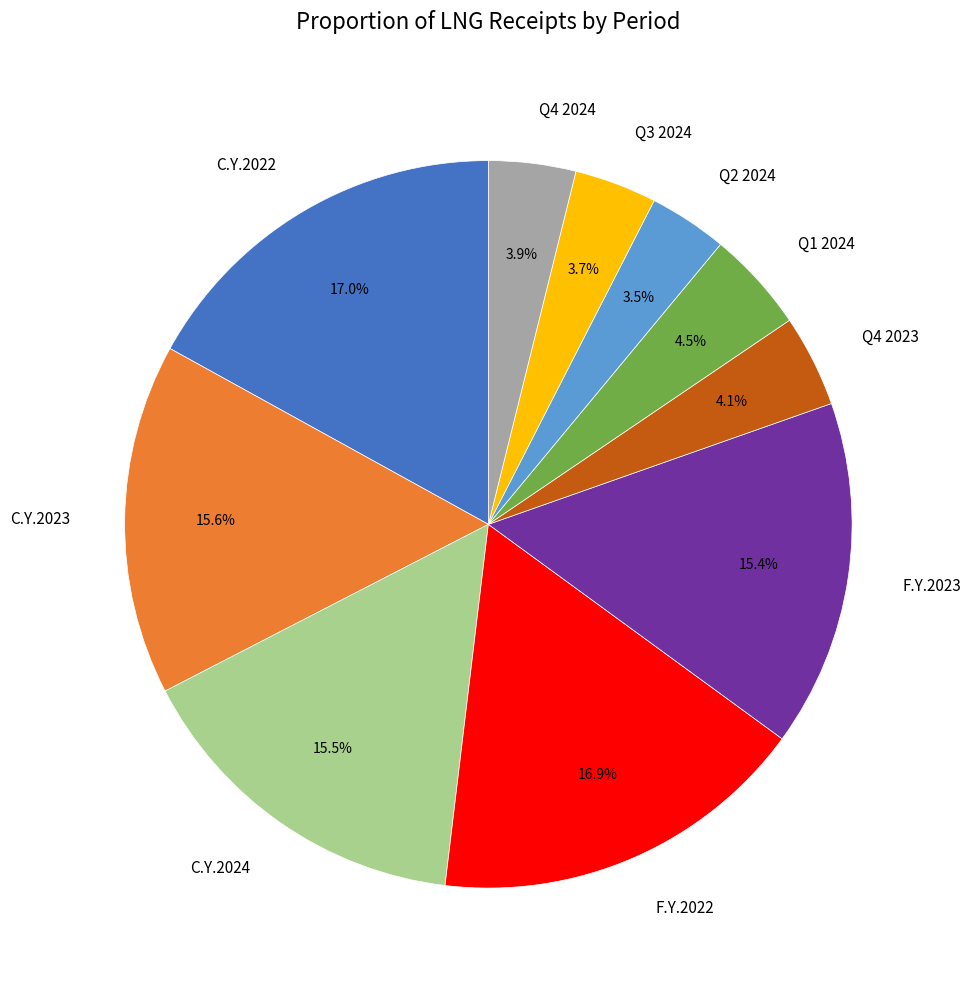

What percentage do C.Y.2023 and Q1 2024 together represent?

20.1%